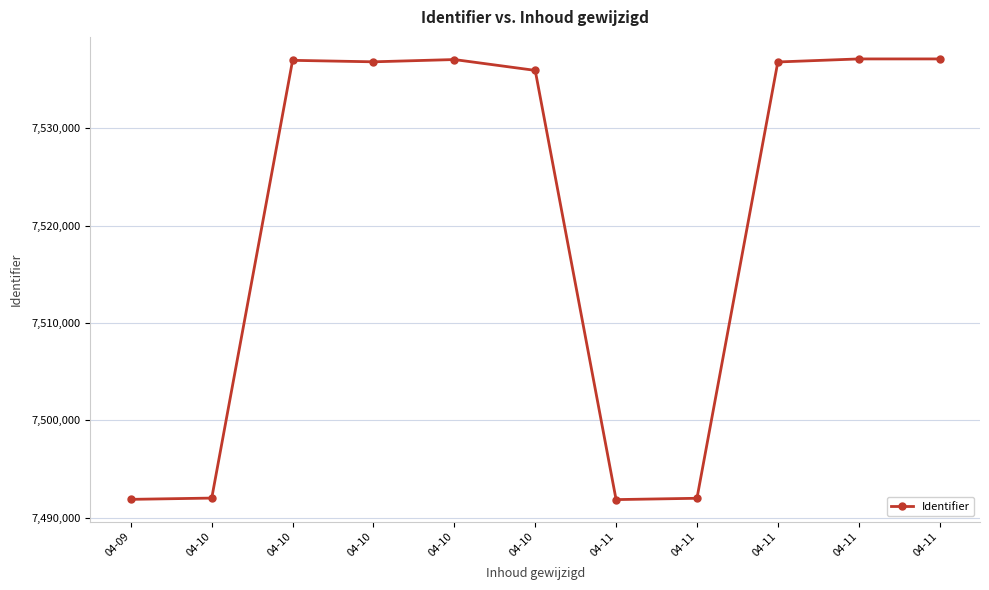

Read the value at 04-10.

7536848